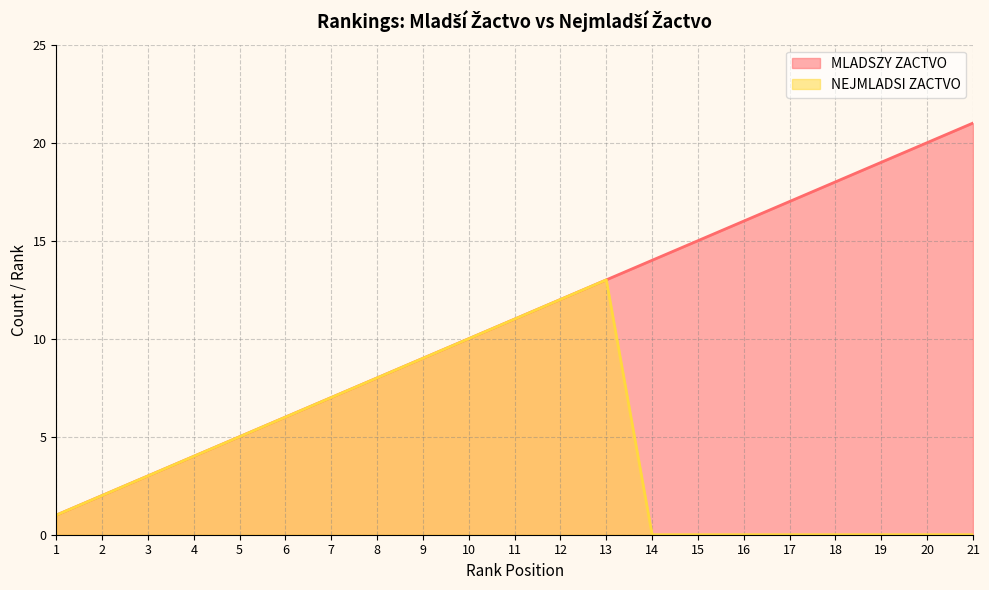

At how many categories does at least one series exceed 17?

4